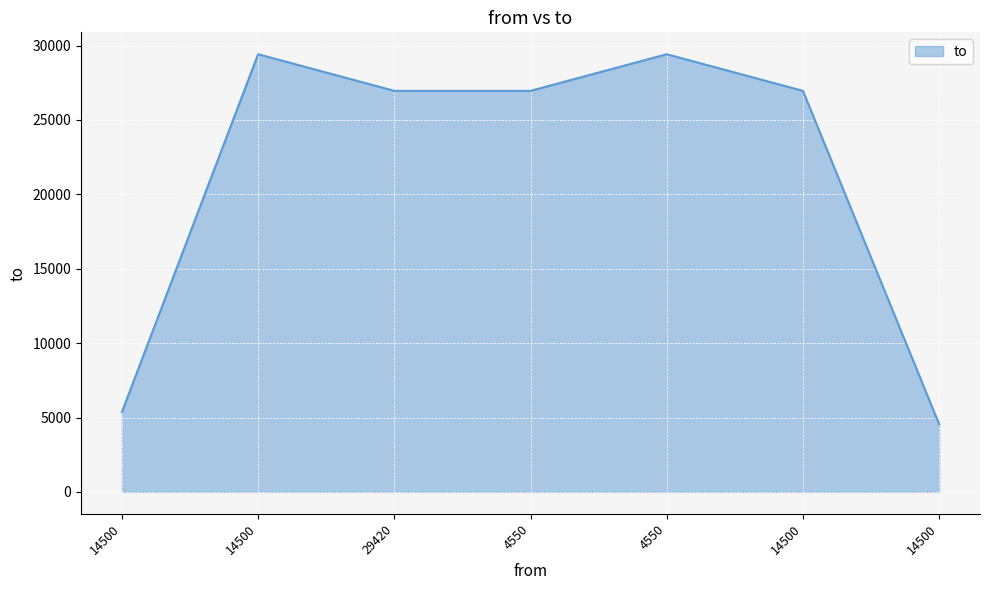

List the labels in order of value, largest first.

14500, 4550, 29420, 4550, 14500, 14500, 14500